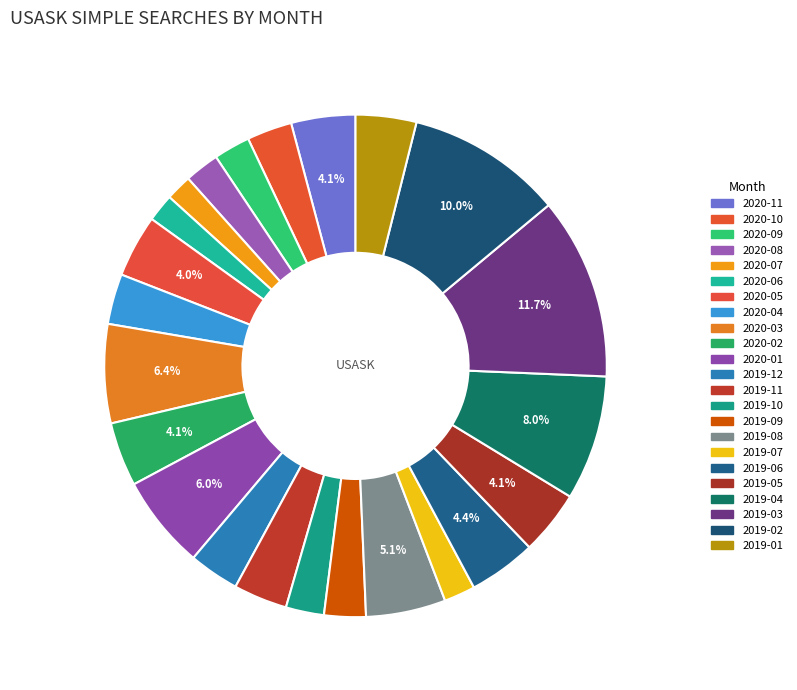

To the nearest percent, what is the average slice percentage?

4%